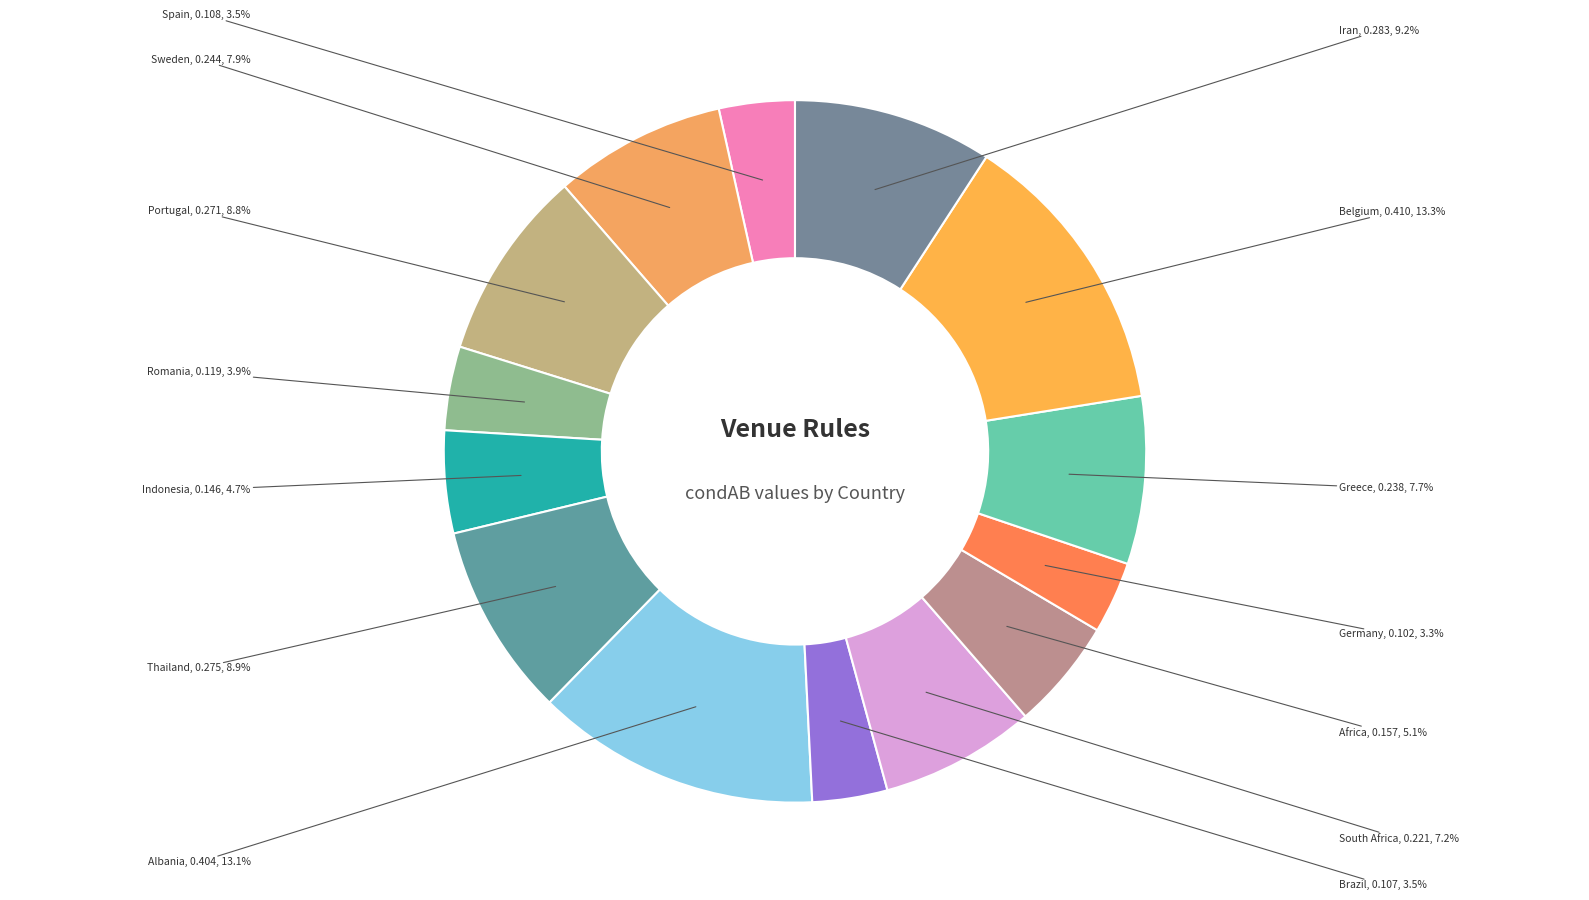

Rank the categories by value from lowest to highest.

Germany, Brazil, Spain, Romania, Indonesia, Africa, South Africa, Greece, Sweden, Portugal, Thailand, Iran, Albania, Belgium